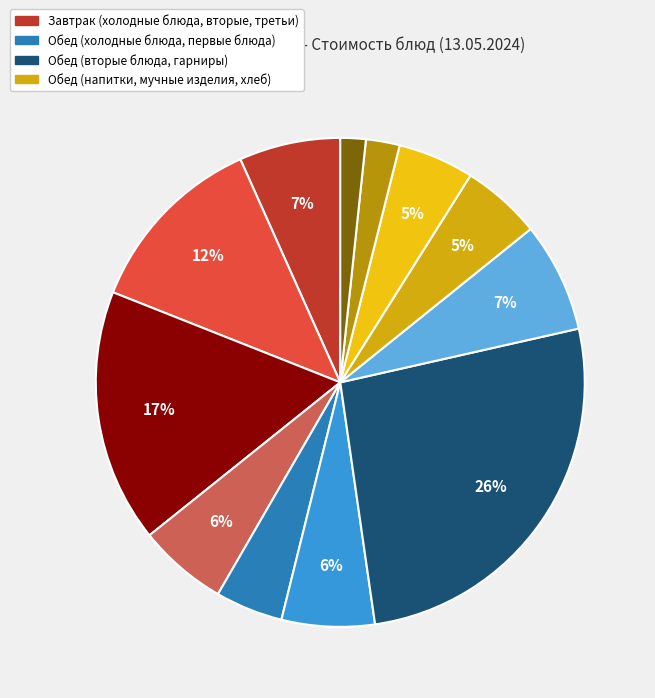

How many segments does this pie chart have?

12